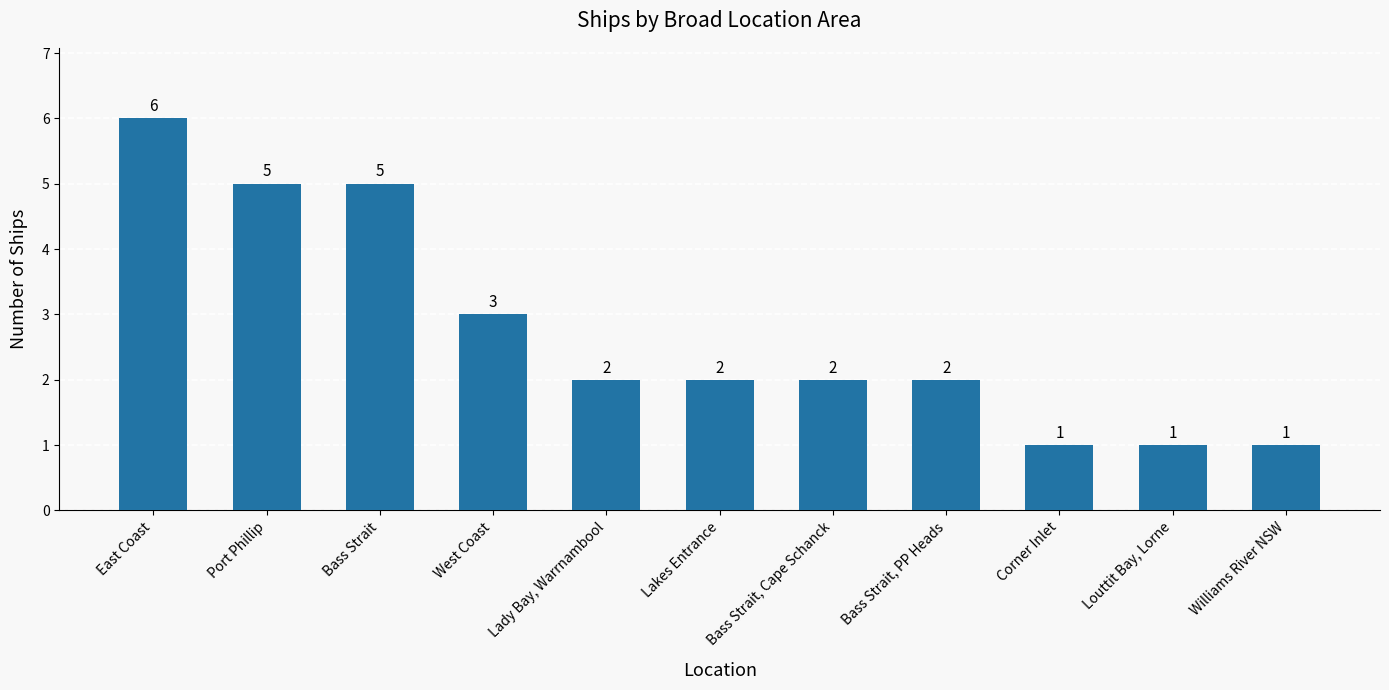

What is the maximum value shown in the chart?

6